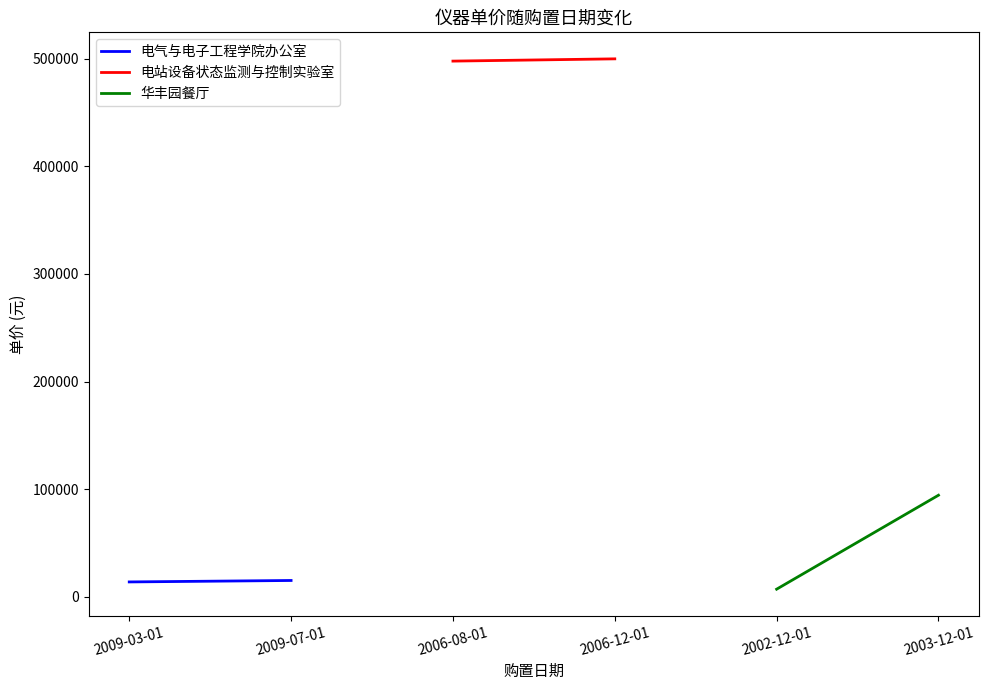

Count the number of data series in this chart.

3